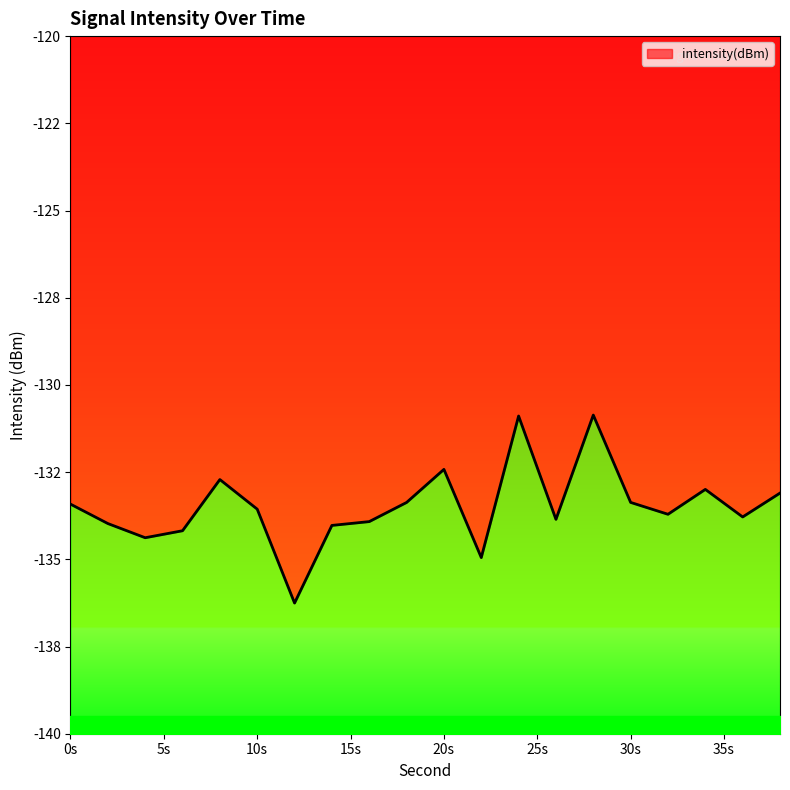

True or false: there are more than 0 points higher than both neighbors.

True